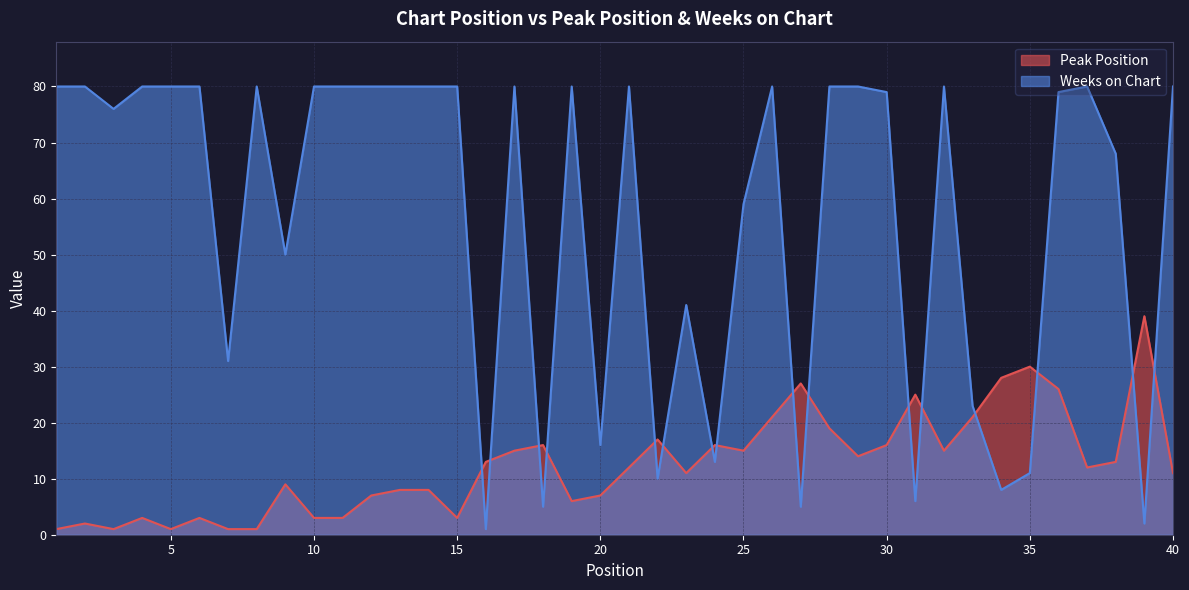

What is the difference between the highest and lowest values at 1?

79